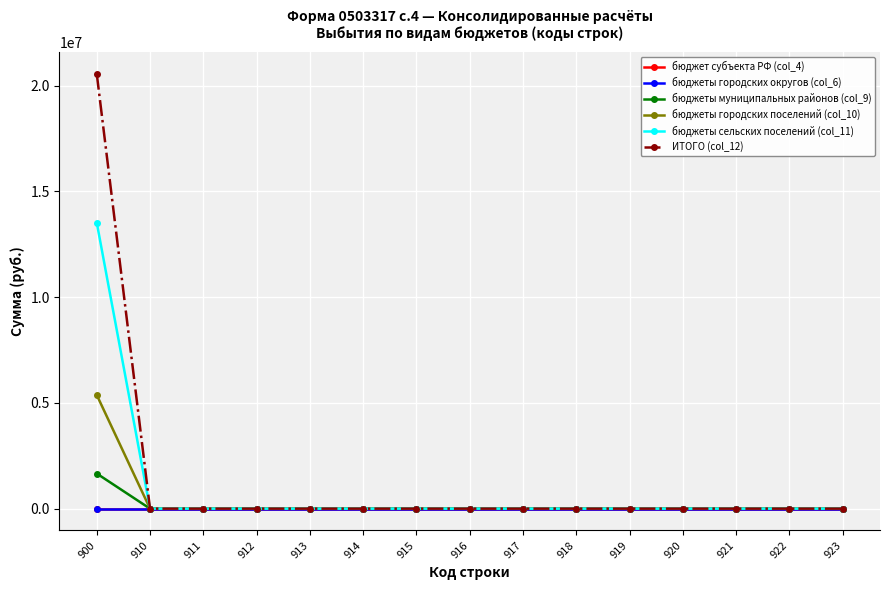

Is this an area chart (filled region under the line)?

No